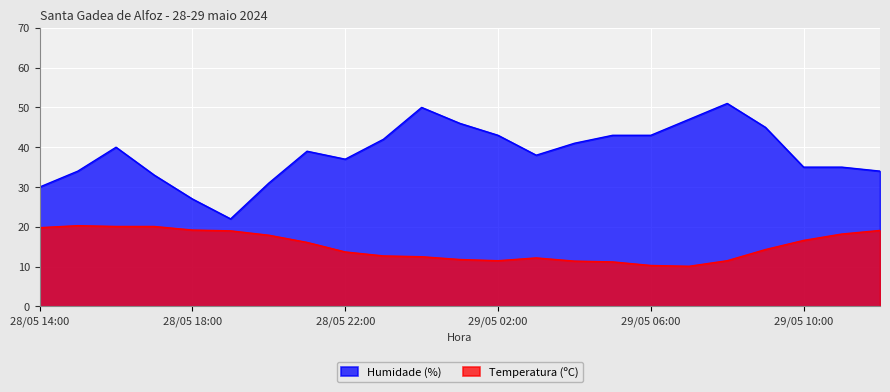

What position from the right is 28/05 21:00?

16